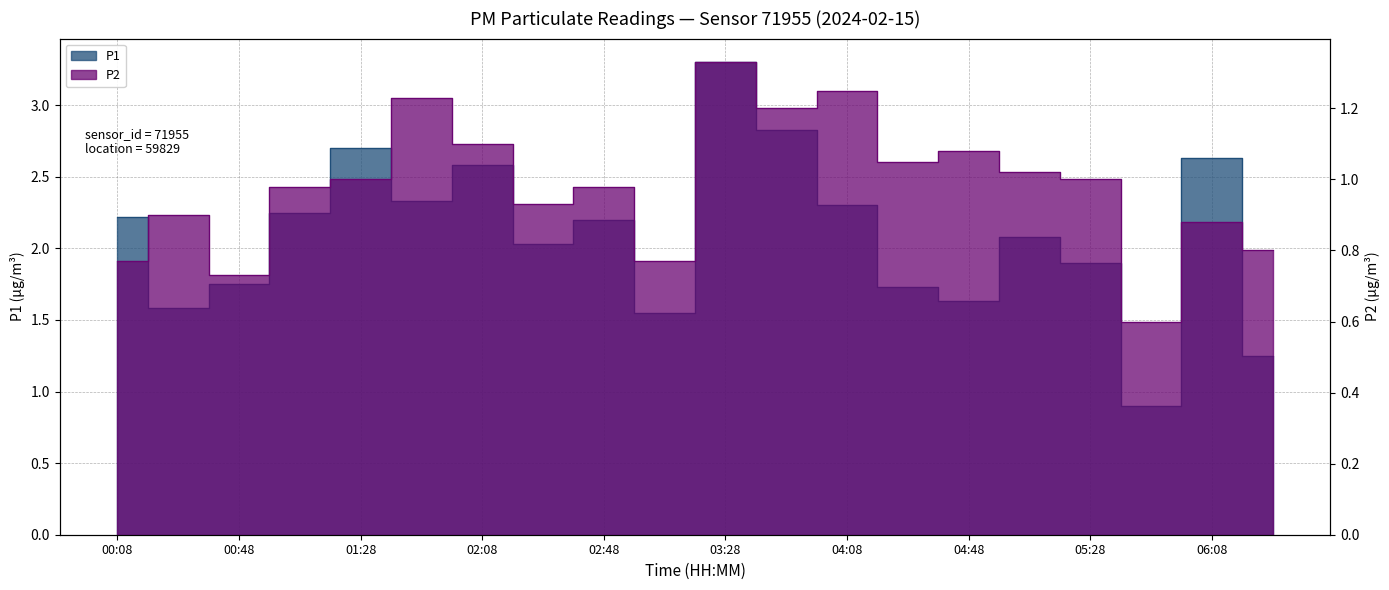

What is the difference between the maximum and minimum values in the P2 series?

0.7